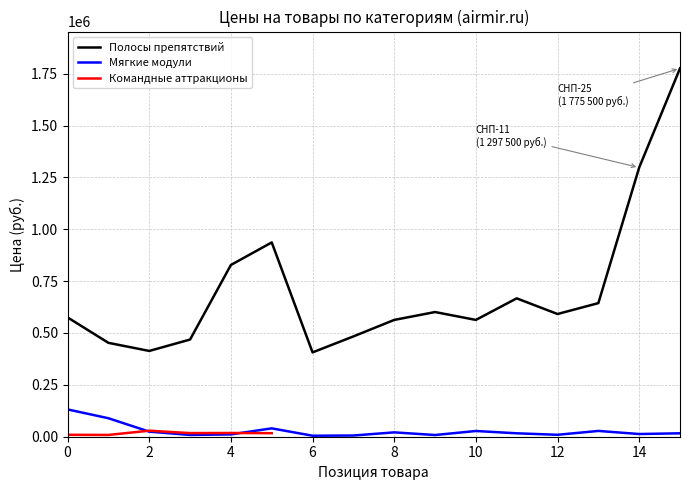

The value of Полосы препятствий at 0 is 575000. True or false?

True